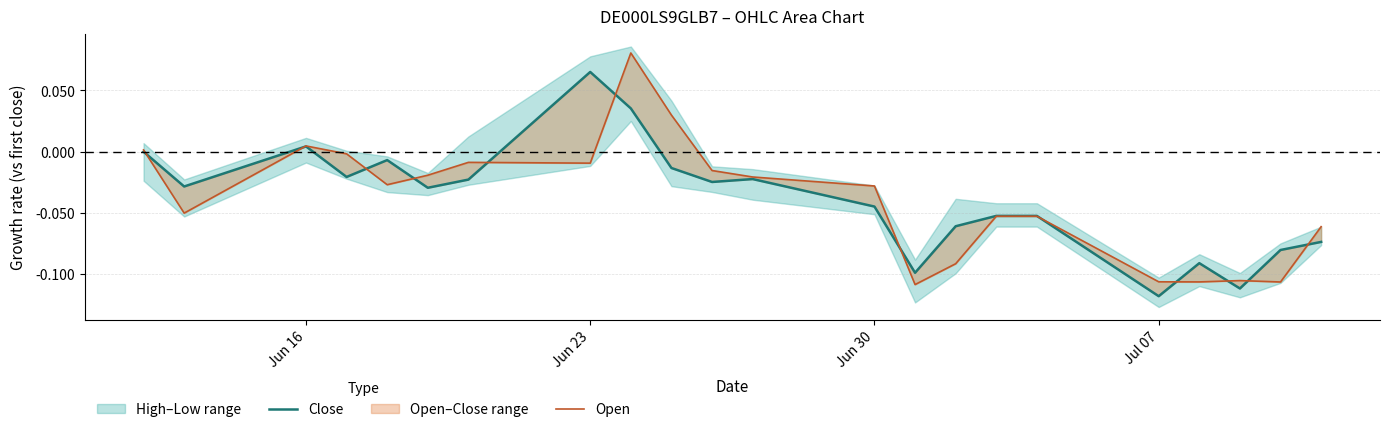

Which series has the widest spread of values?

Open